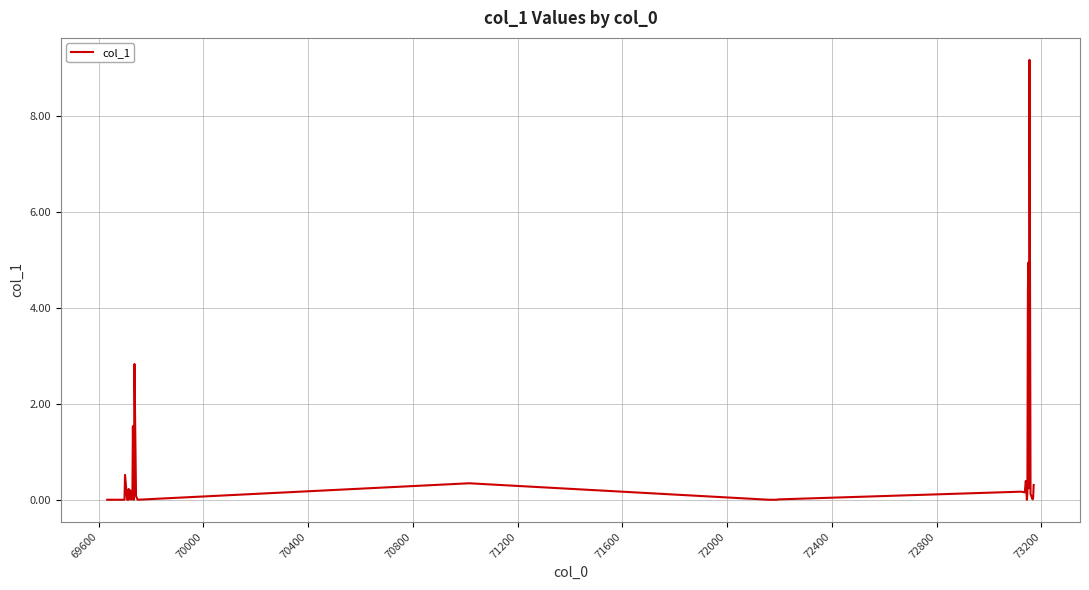

How many lines are shown in the chart?

1